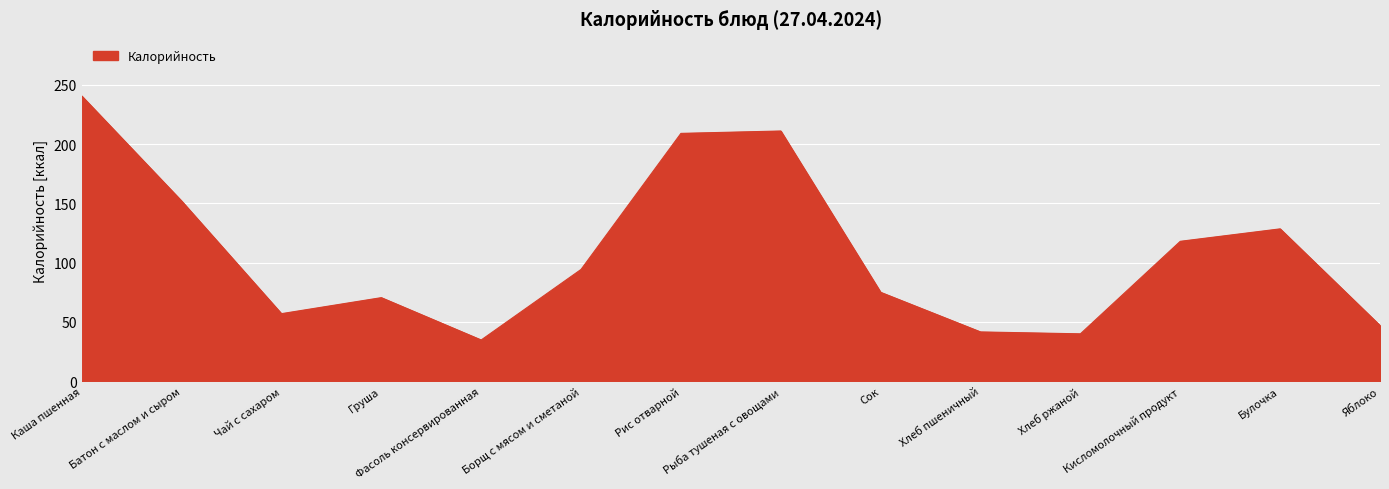

Read the value at Борщ с мясом и сметаной.

94.3